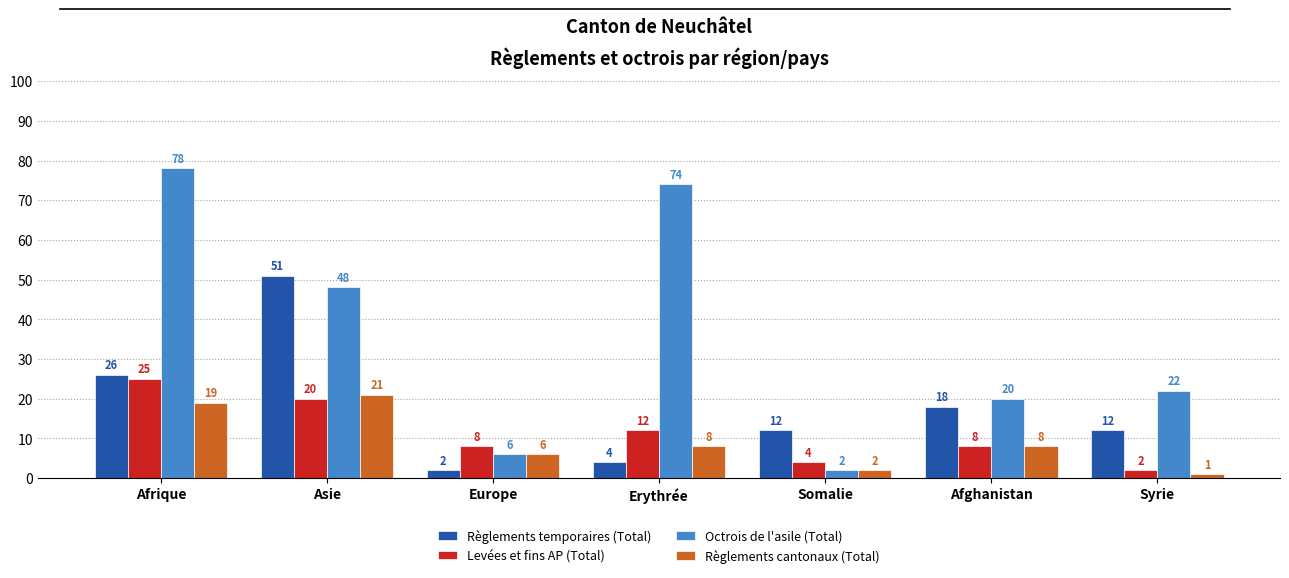

Between Europe and Afghanistan, which series saw the biggest shift?

Règlements temporaires (Total)